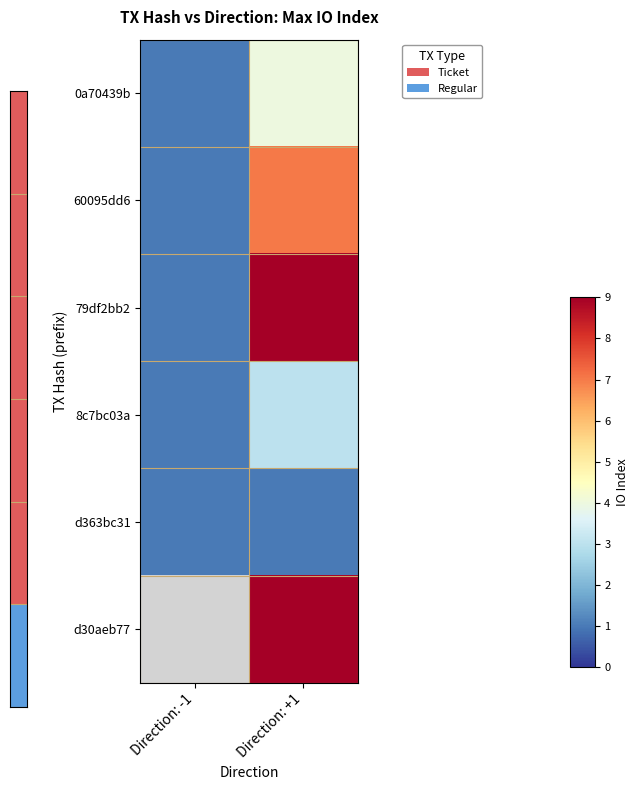

What is the lowest value of the 8c7bc03a series?

1.0